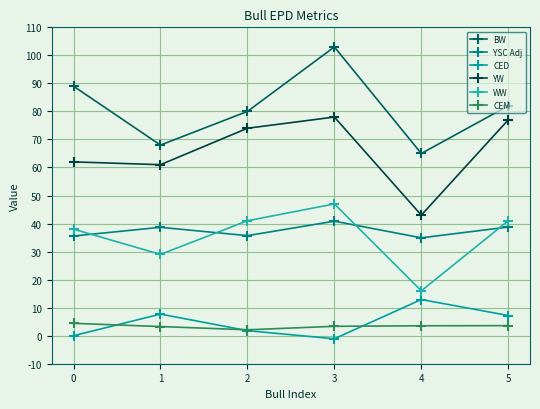

Which series changed the most between 1 and 4?

YW